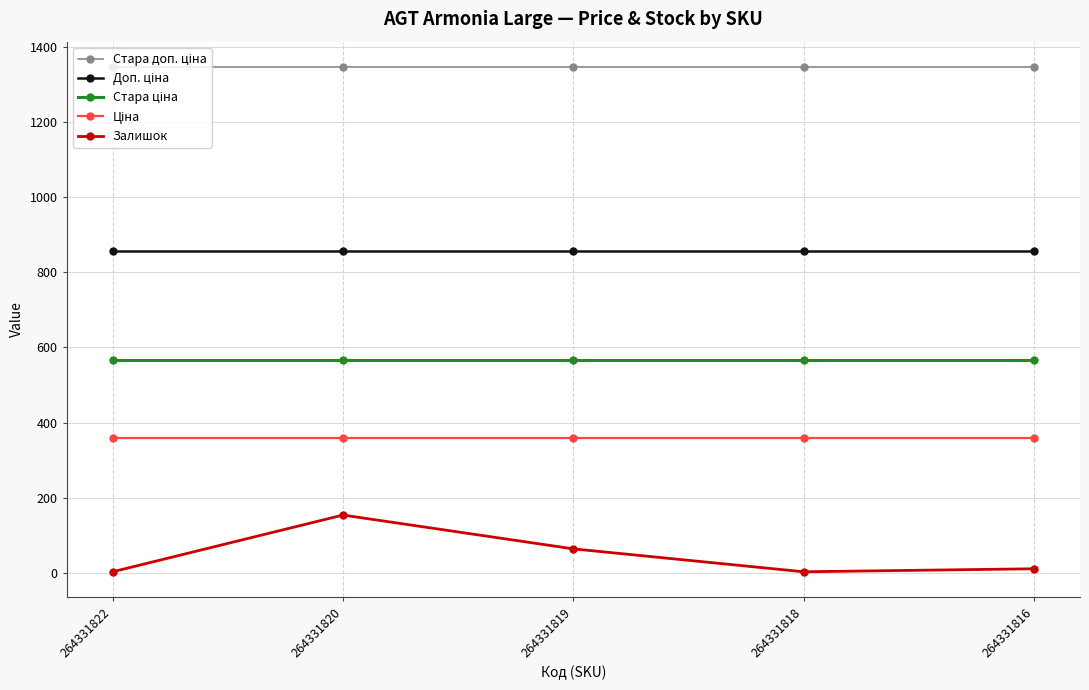

What is the highest value of the Залишок series?

154.0